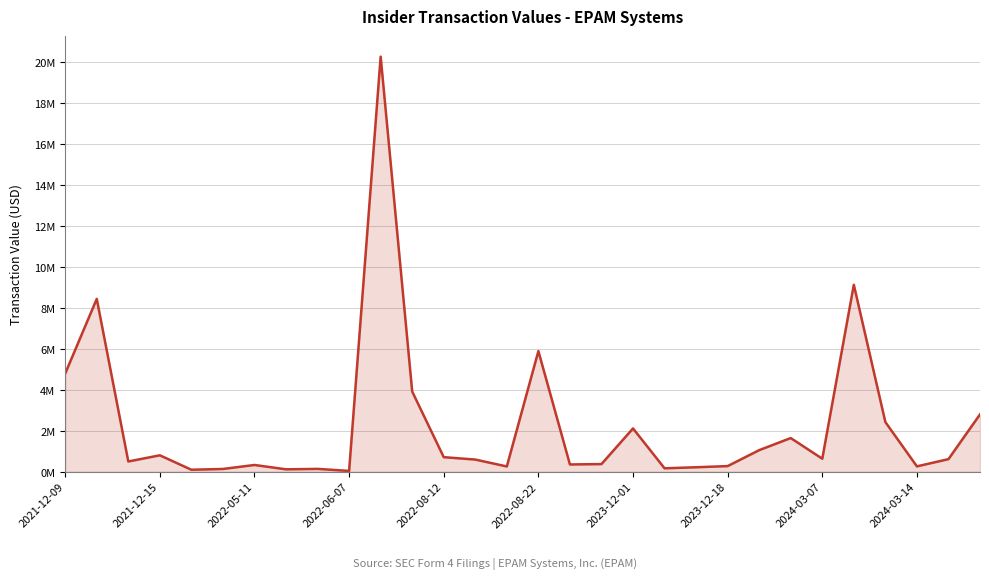

What is the average value?

2295788